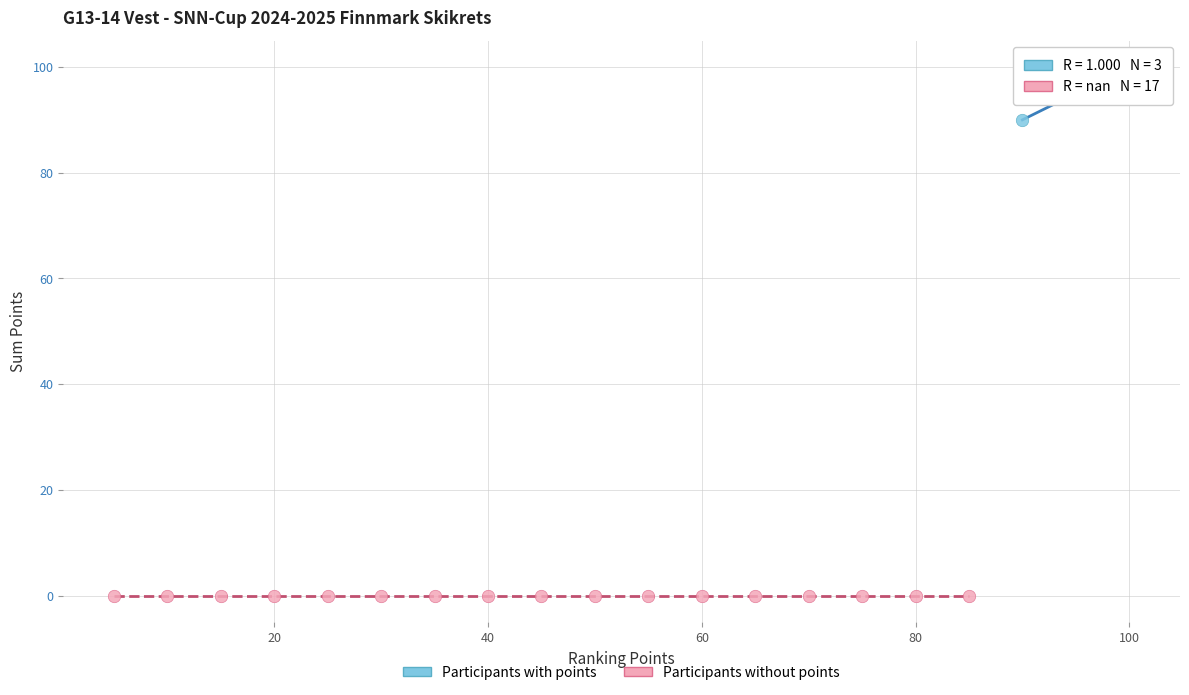

Which series contains the lowest Y value?

Participants without points